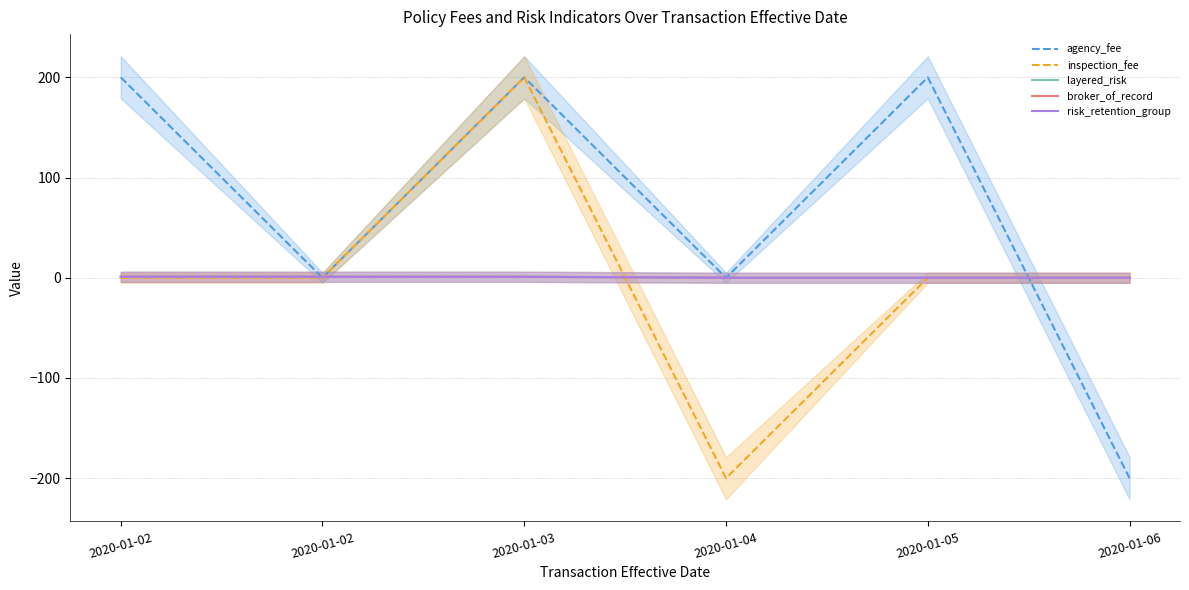

True or false: broker_of_record has a value of -1 at 2020-01-04.

False